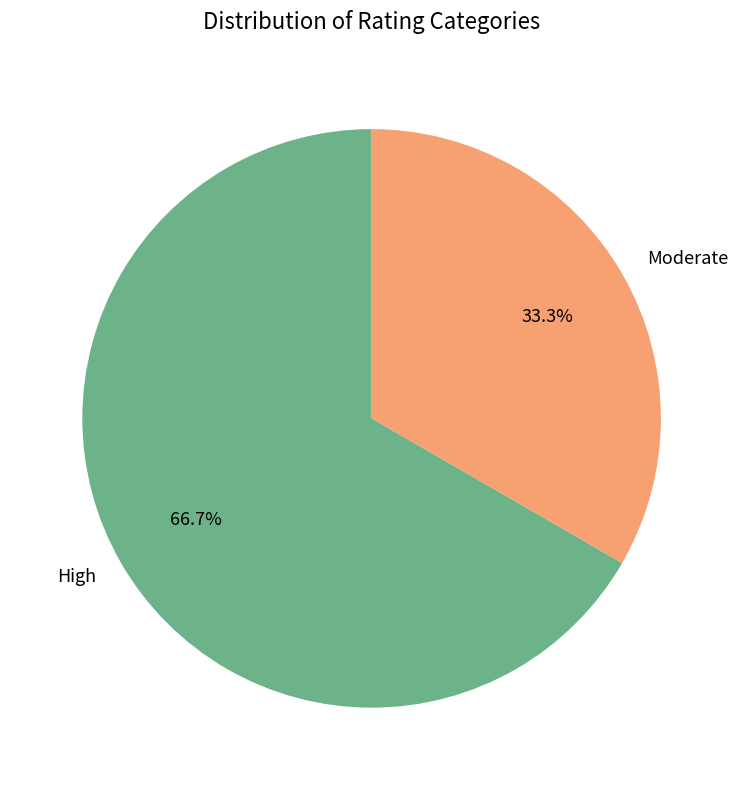

To the nearest percent, what is the difference between the High and Moderate slice percentages?

33%